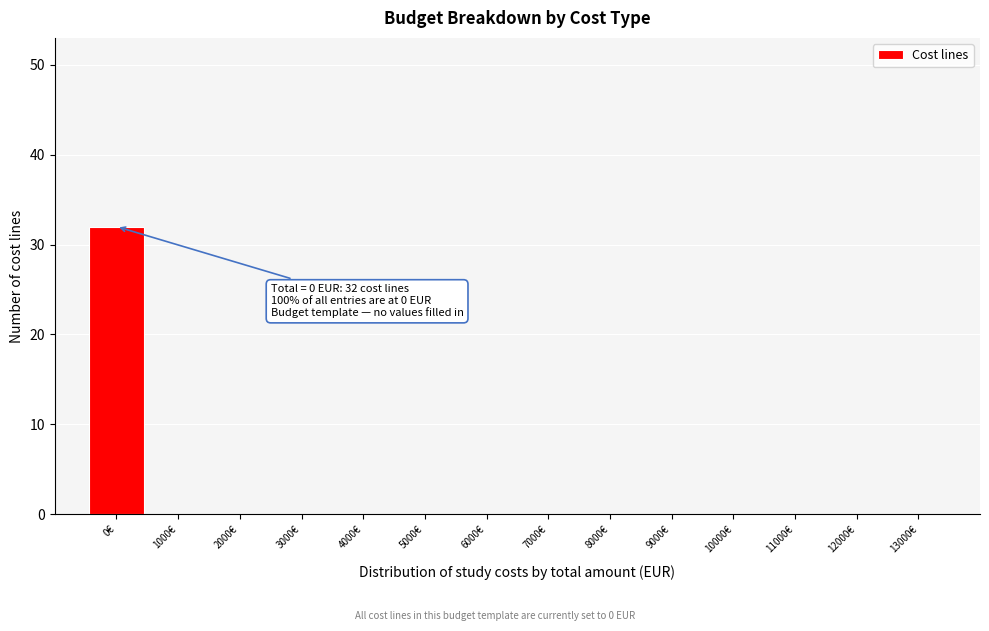

Reading left to right, what are all the values shown in this chart?

0€=32	1000€=0	2000€=0	3000€=0	4000€=0	5000€=0	6000€=0	7000€=0	8000€=0	9000€=0	10000€=0	11000€=0	12000€=0	13000€=0